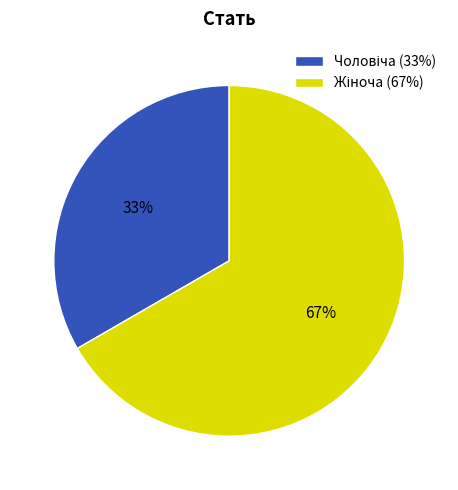

Count the number of slices in the pie.

2